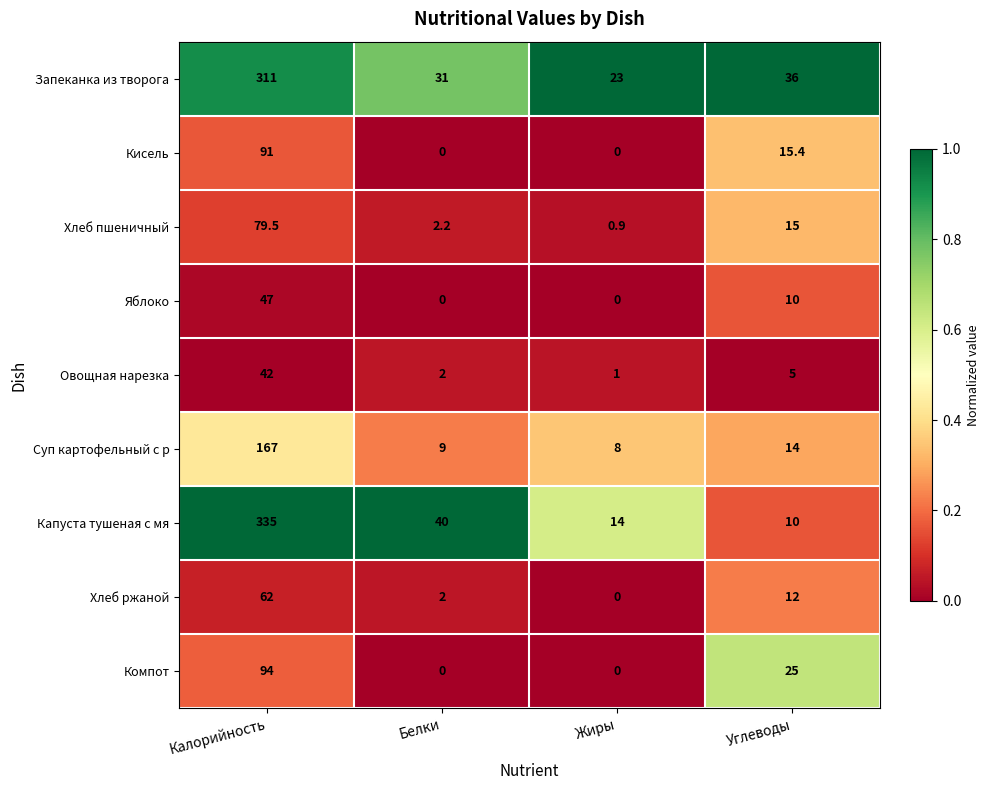

At how many categories does at least one series exceed 0?

4